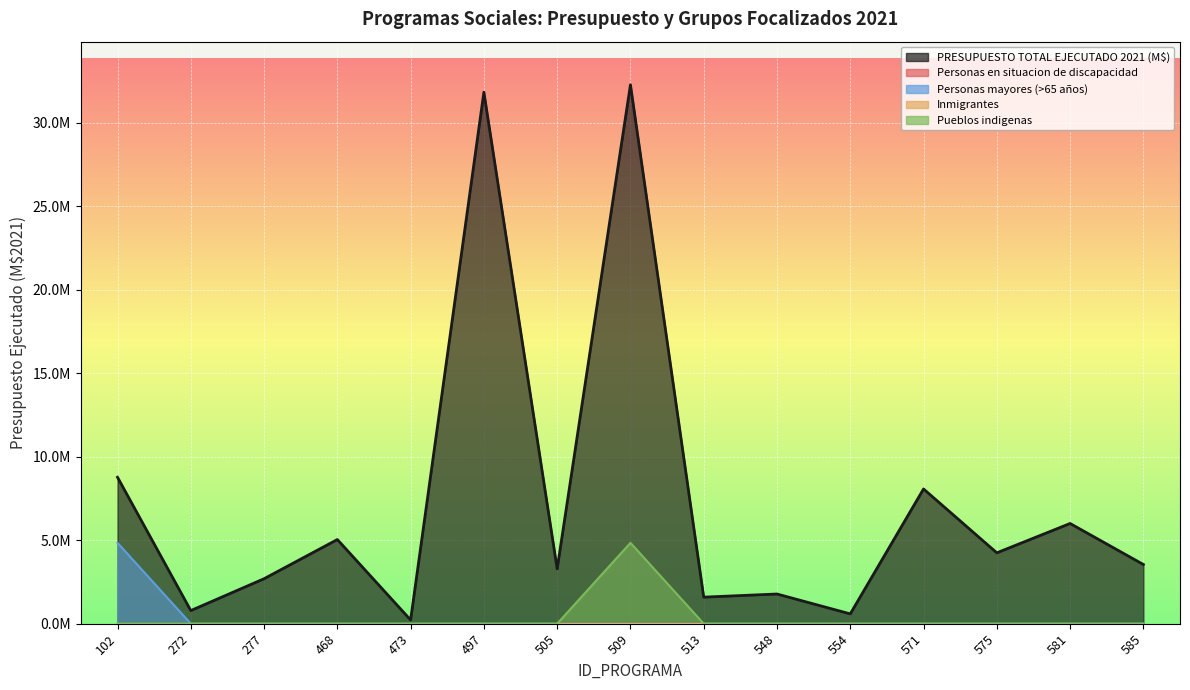

Is it true that Pueblos indigenas equals 2076537.0 at 277?

False